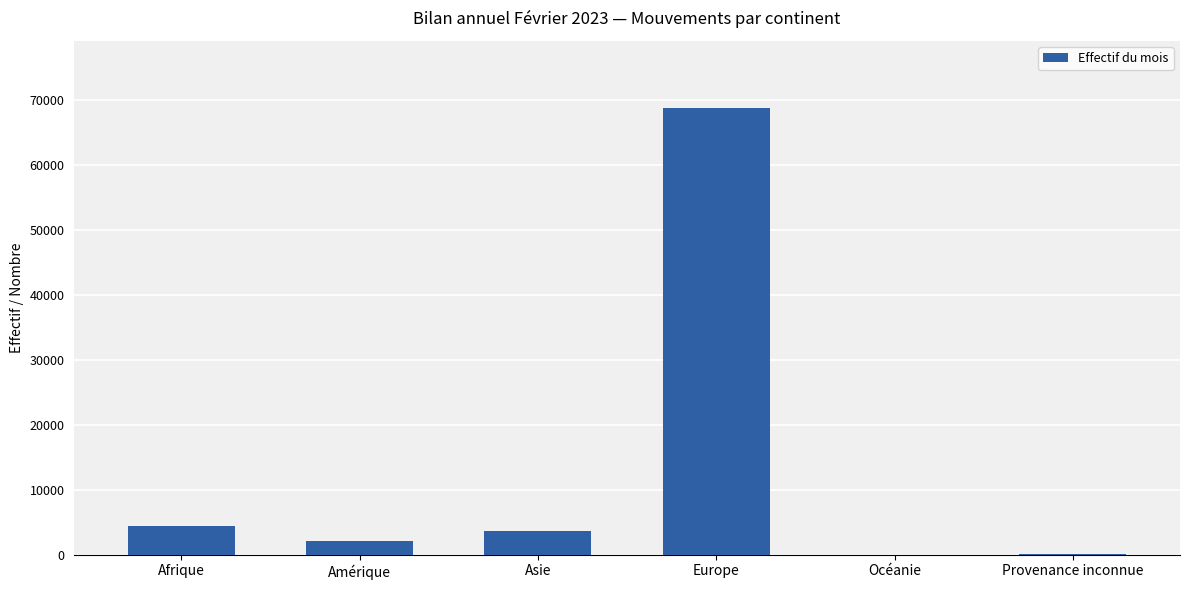

What value does the data have at Afrique?

4469